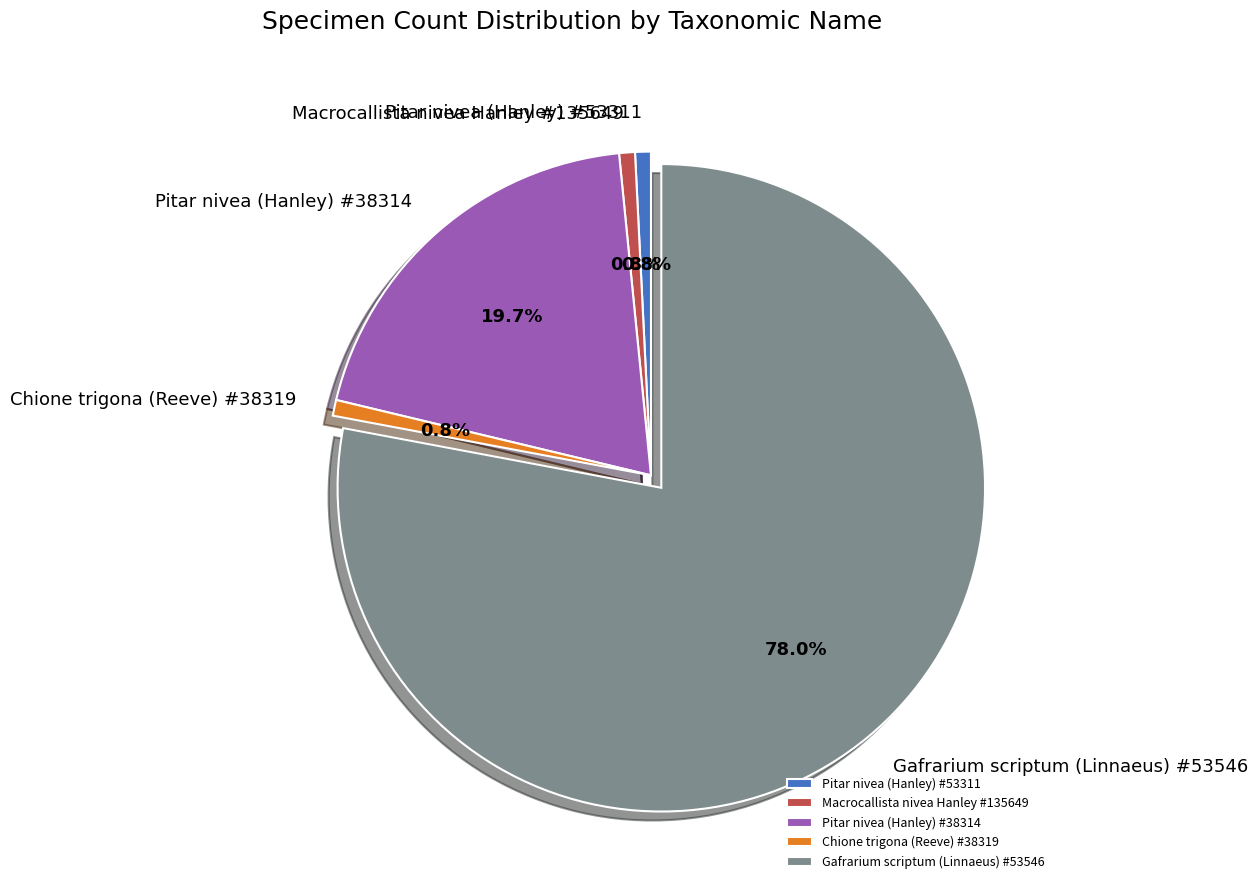

To the nearest percent, what portion does Gafrarium scriptum (Linnaeus) #53546 represent?

78%